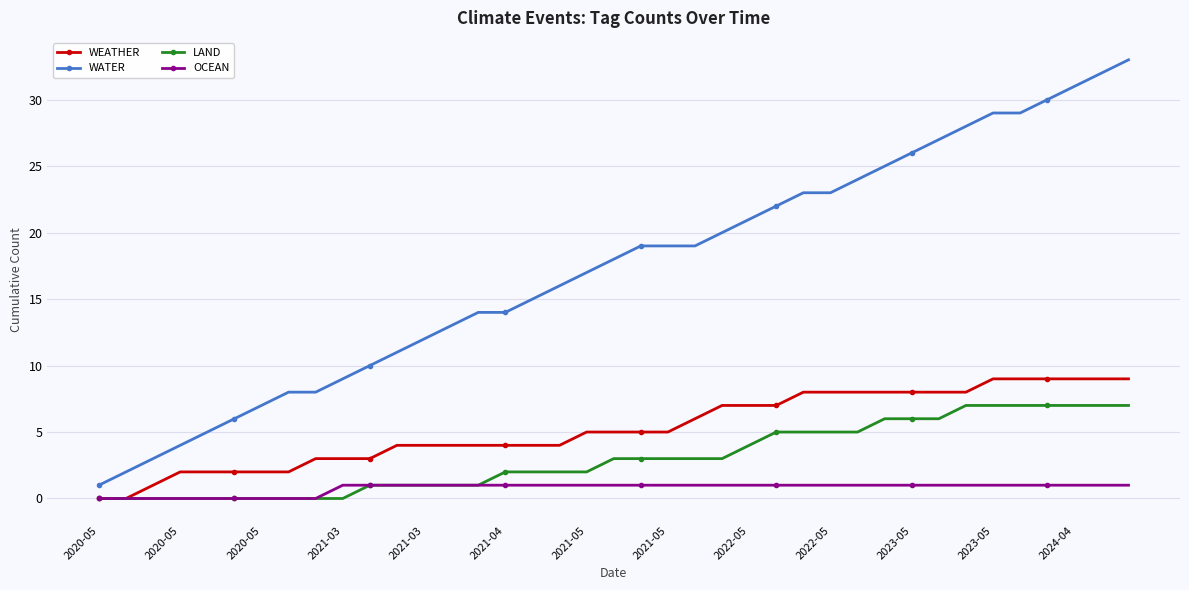

Which series has the widest spread of values?

WATER